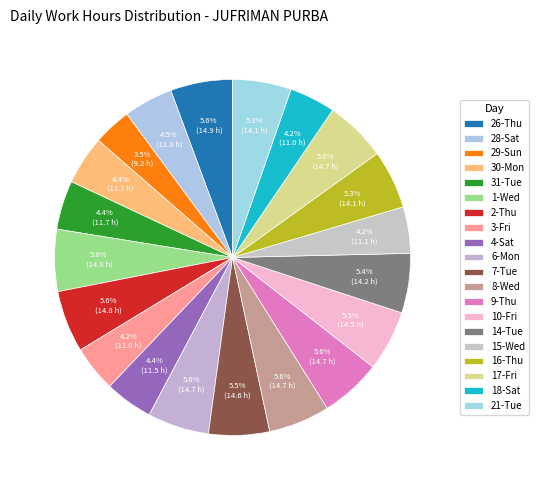

How many slices are in this pie chart?

20